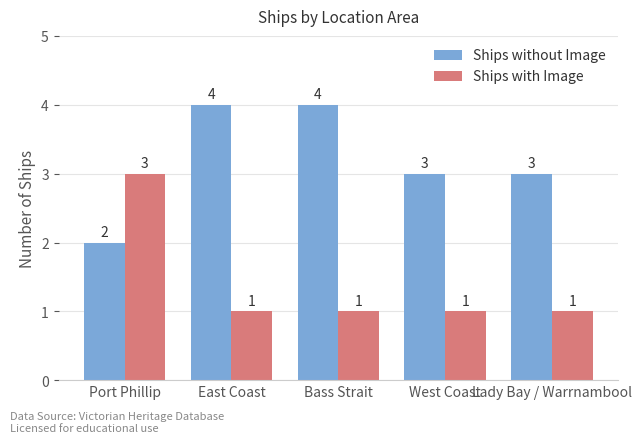

What is the approximate value of Ships without Image at Port Phillip?

2